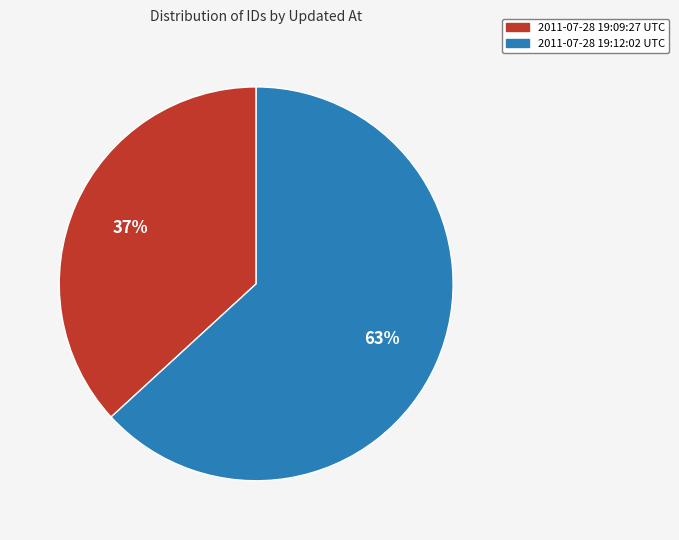

Which category has the biggest portion of the pie?

2011-07-28 19:12:02 UTC